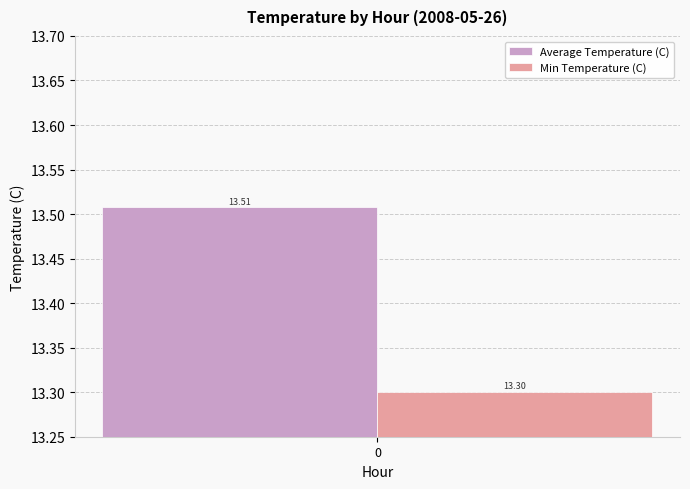

Which series has the largest range (max minus min)?

Average Temperature (C)